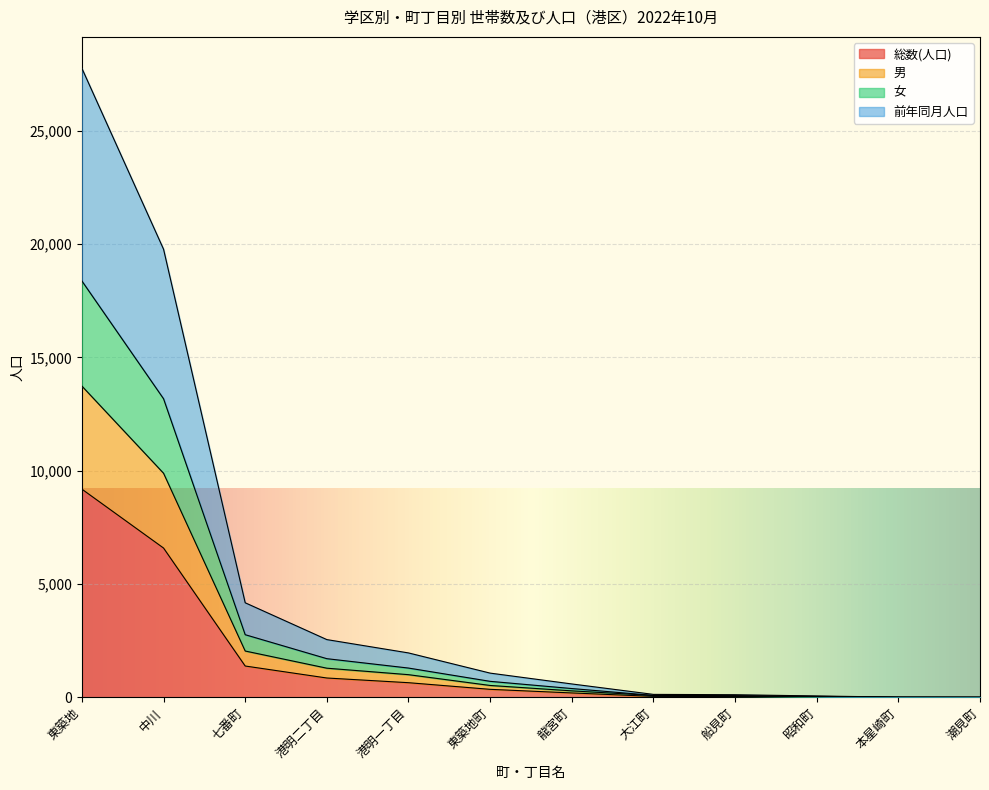

At which category is the sum across all series the highest?

東築地